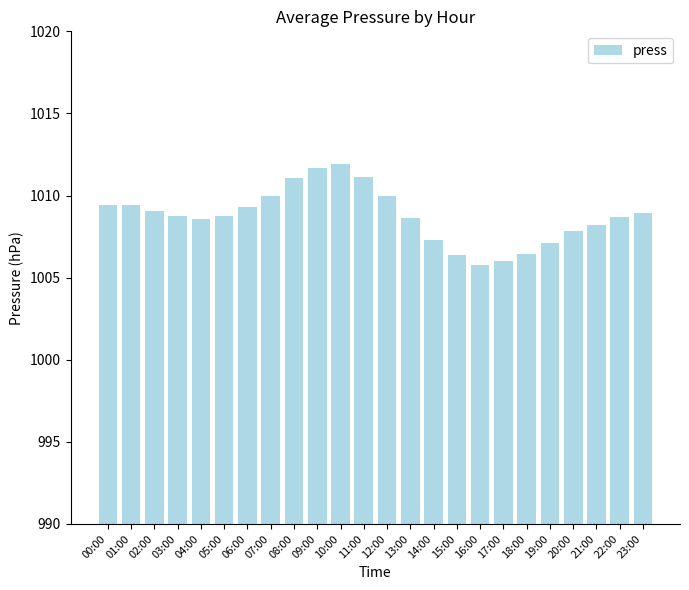

Which has a higher value, 22:00 or 01:00?

01:00